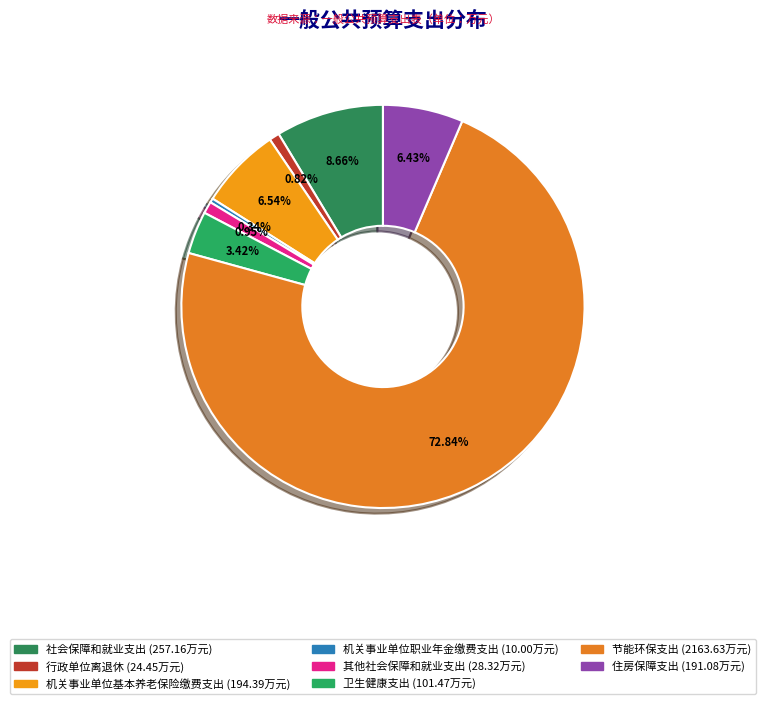

How many segments does this pie chart have?

8